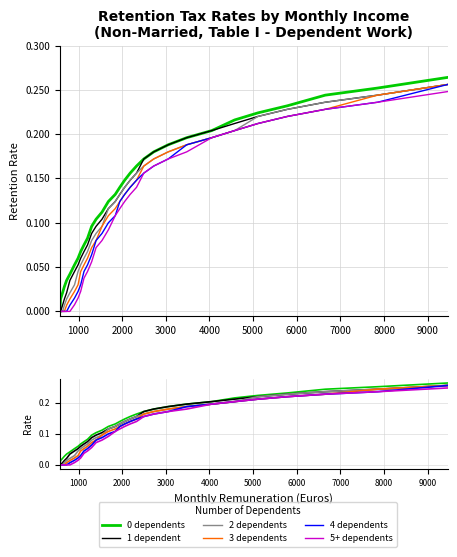

True or false: 3 dependents has more than 0 interior local peaks.

False